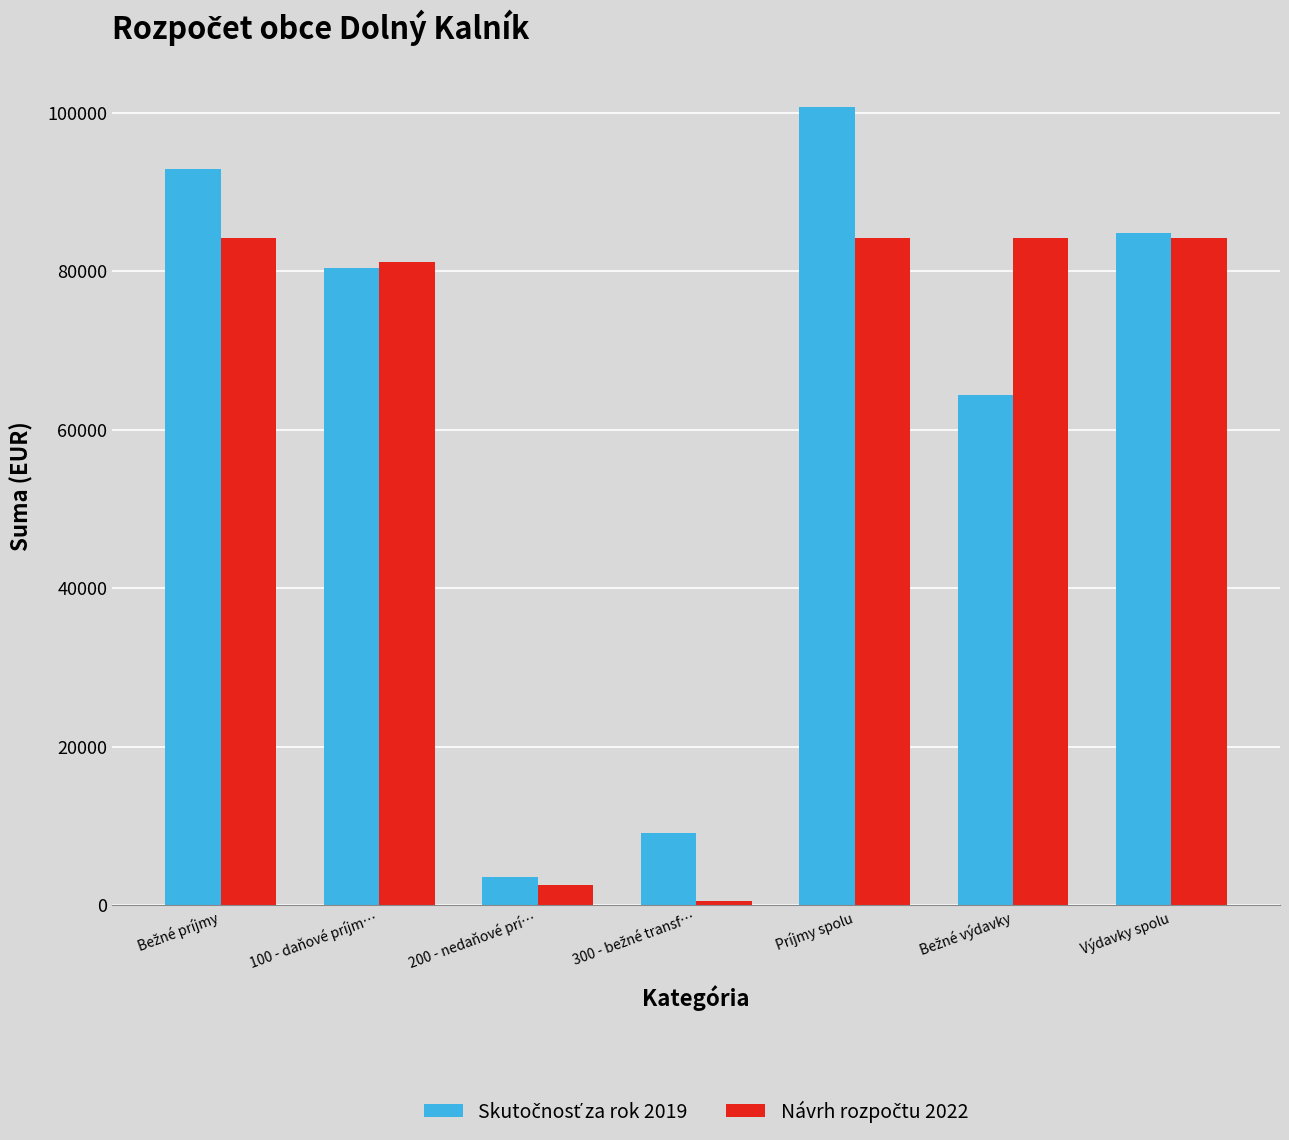

What is the spread (max minus min) of values at Výdavky spolu?

583.4